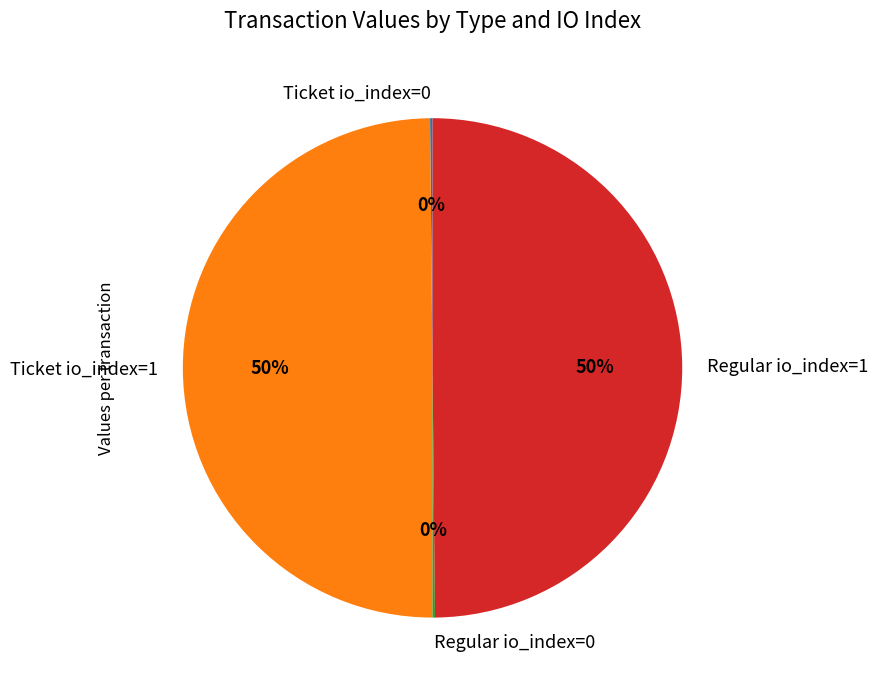

Approximately how many times larger is the value at Ticket io_index=1 compared to Regular io_index=1?

1.0